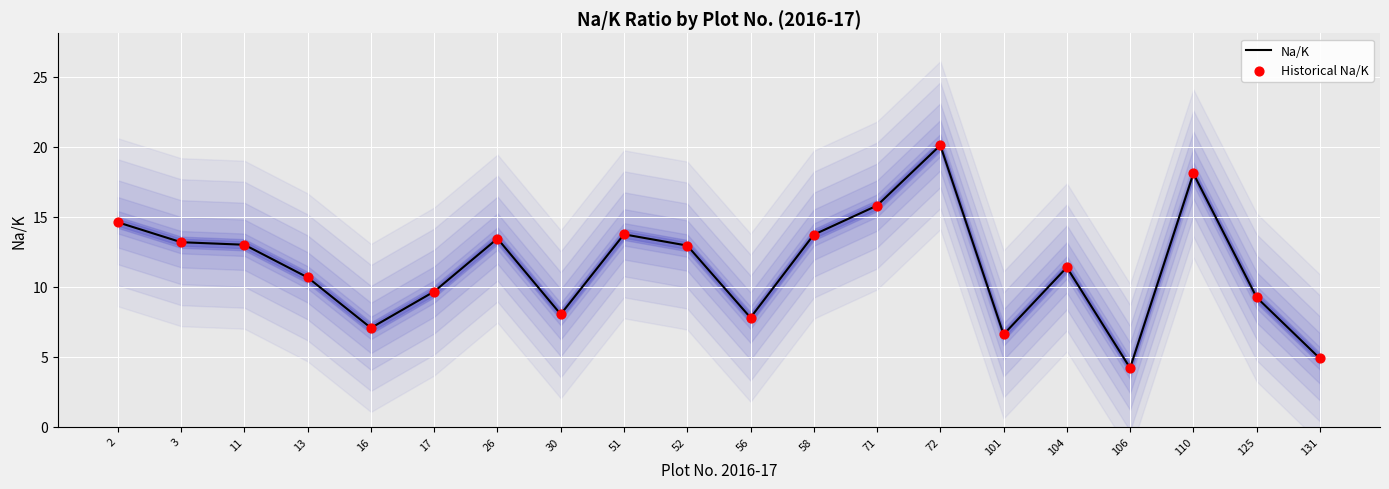

Which series has the widest spread of Y values?

Na/K